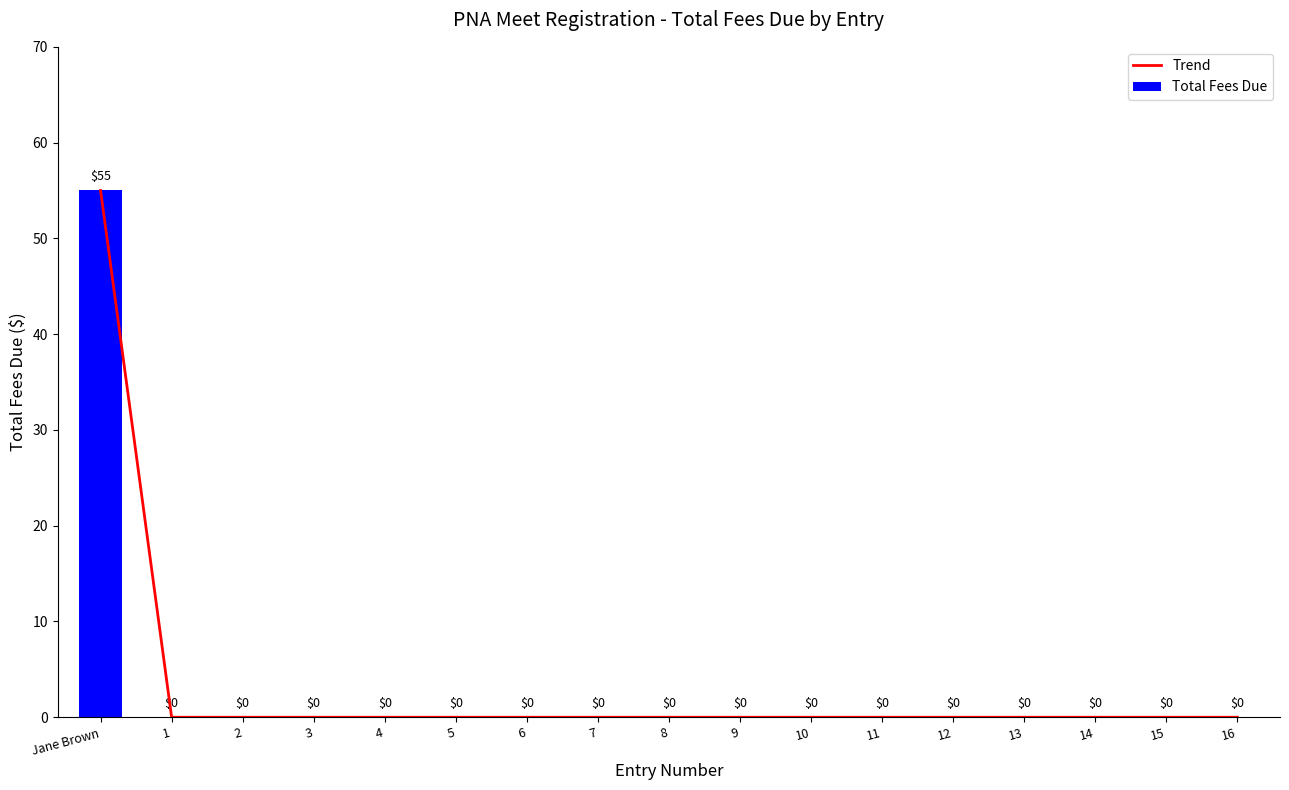

What is the average value of the Trend series?

3